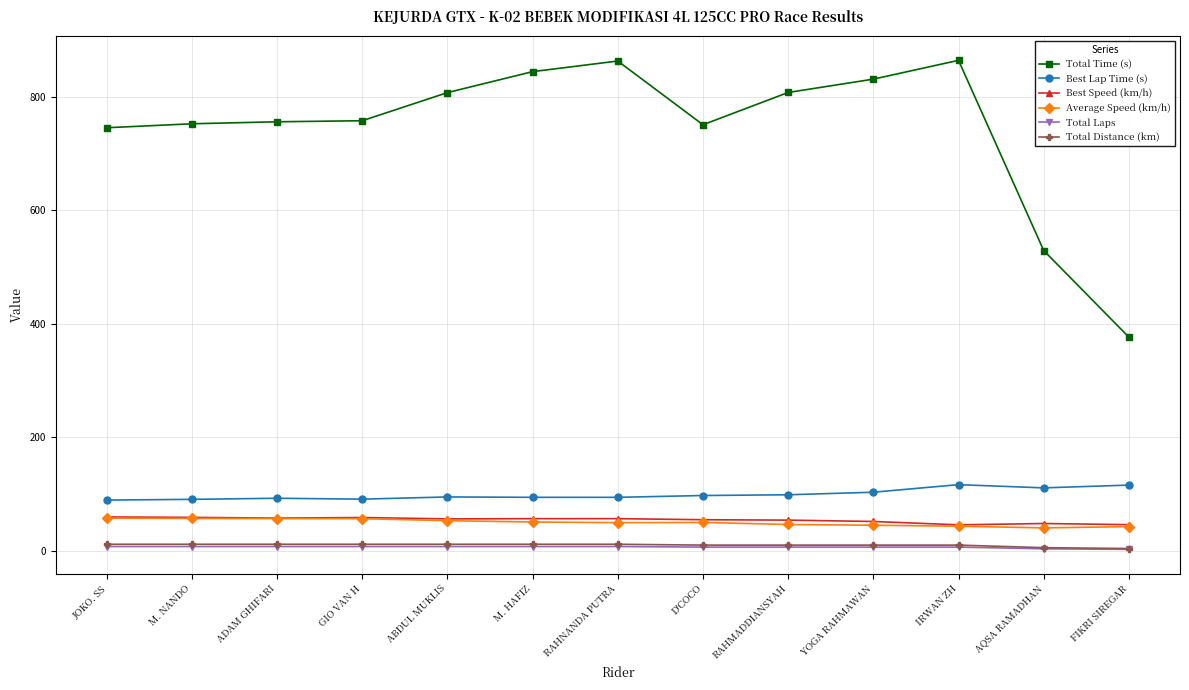

What is the total value across all series at ABDUL MUKLIS?

1032.6